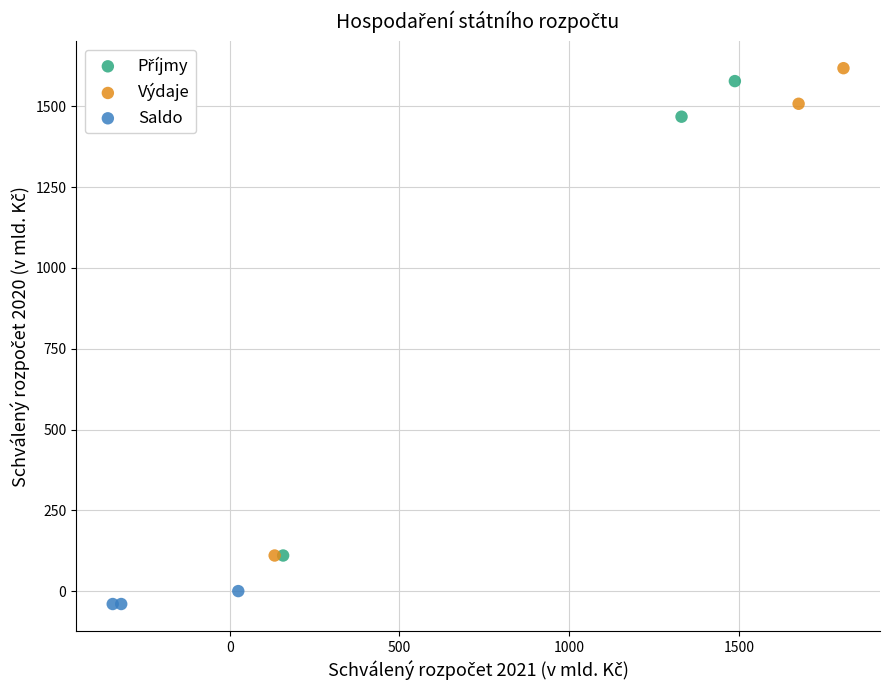

Which series reaches the minimum Y coordinate?

Saldo